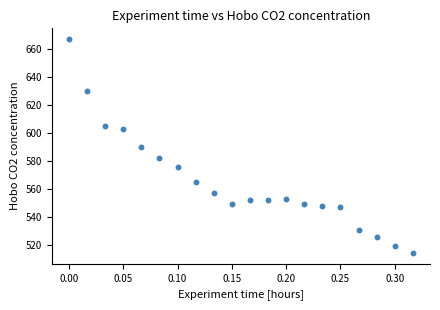

What is the range of Y values (max minus min)?

153.3